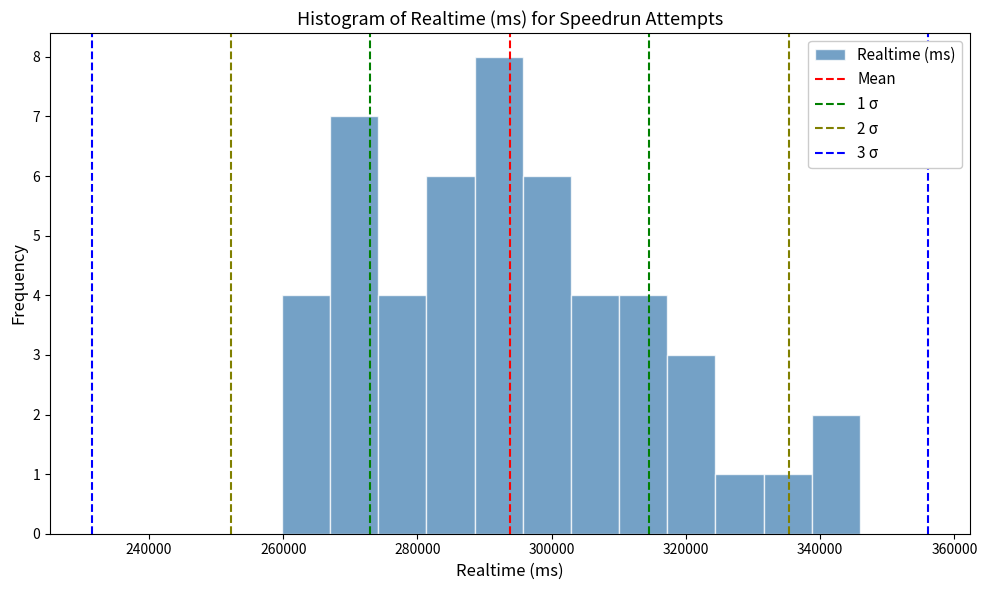

Around what value on the x-axis is the tallest bar? Give the approximate position of its centre, as read against the axis.

292000